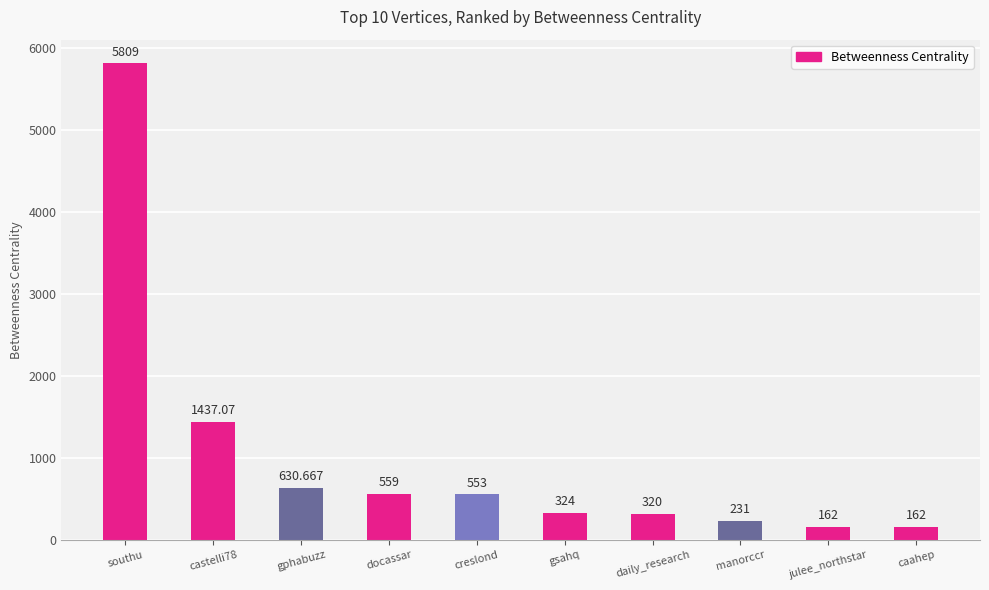

What is the sum of the values at manorccr and daily_research?

551.0